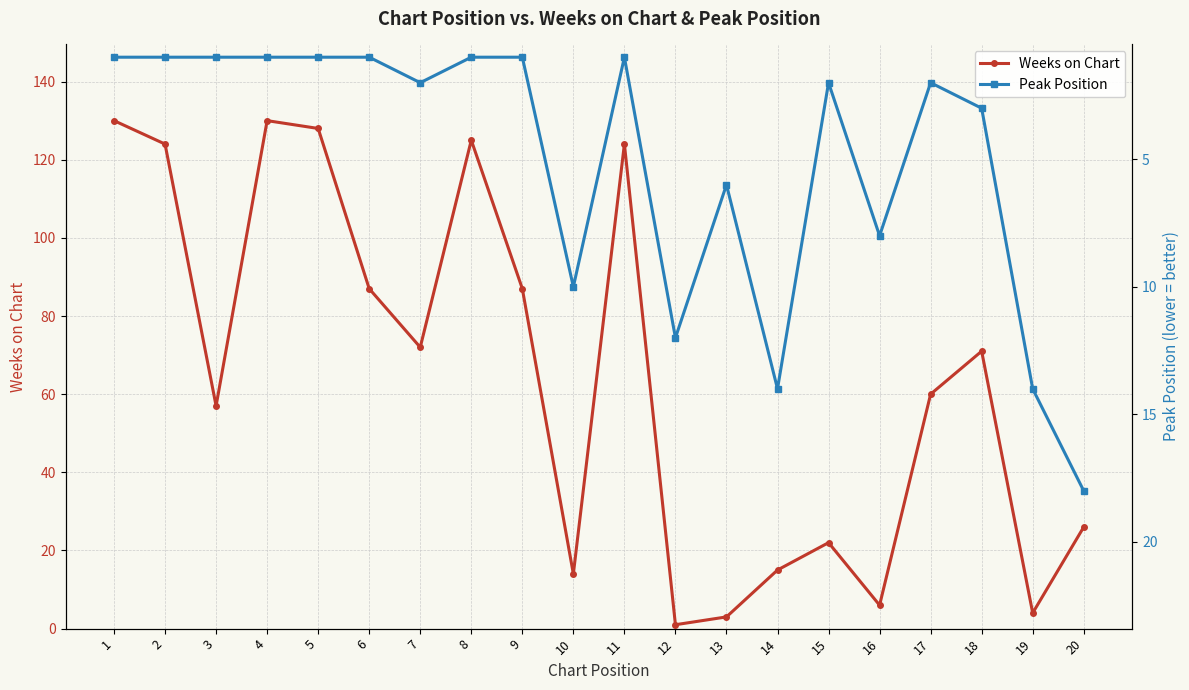

What is the spread (max minus min) of values at 2?

123